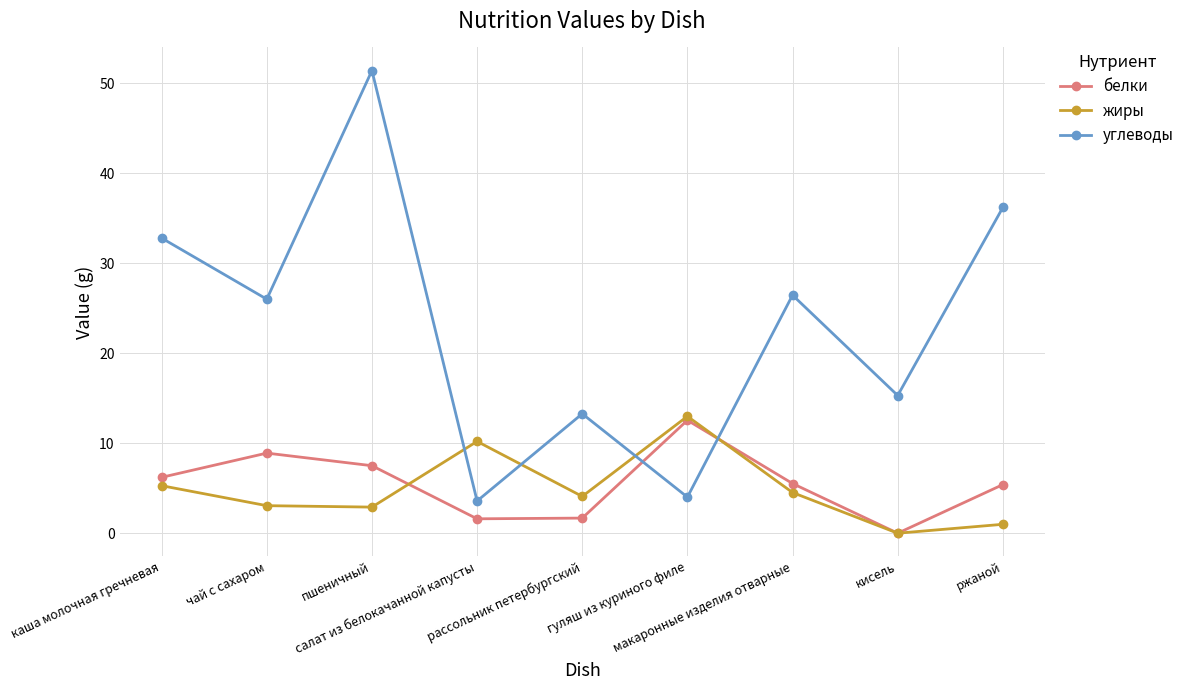

How many data points does each series have?

9